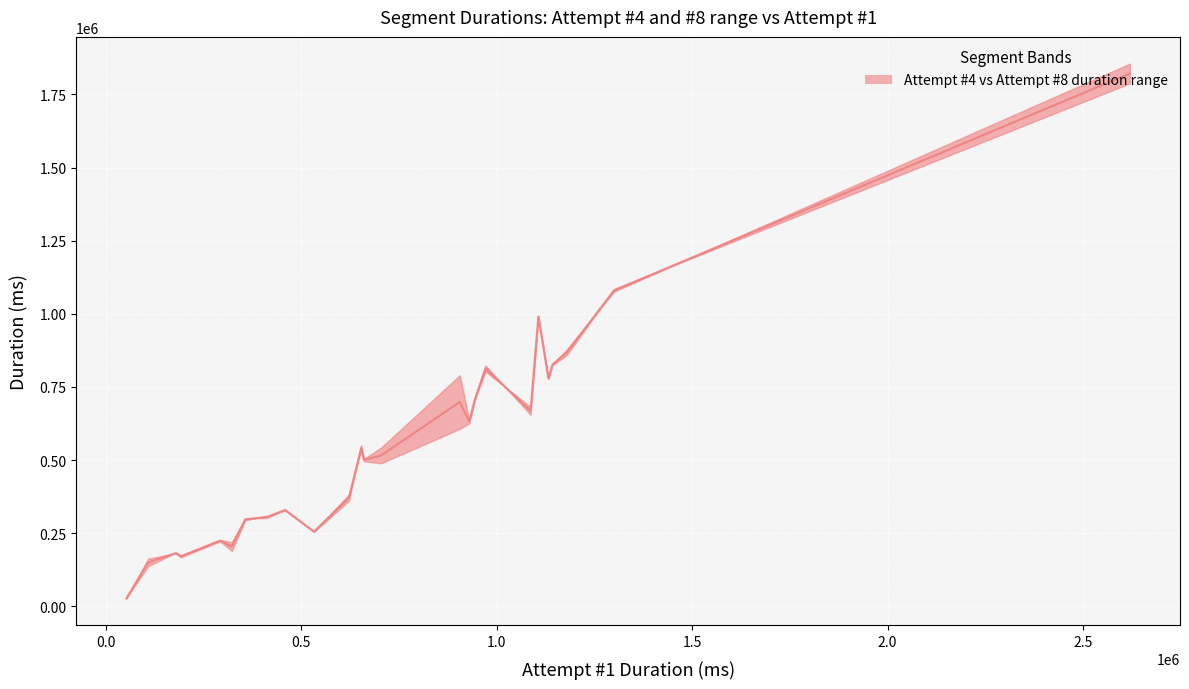

How many intersections are there between Attempt #4's Duration (ms) and Attempt #8's Duration (ms)?

12